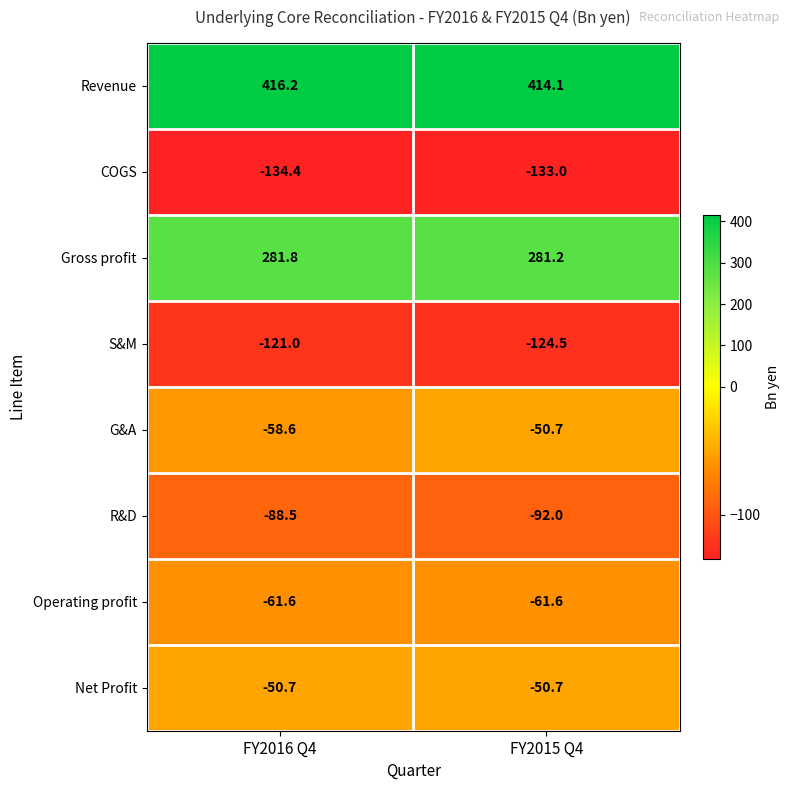

What is the total value across all series at FY2015 Q4?

182.8